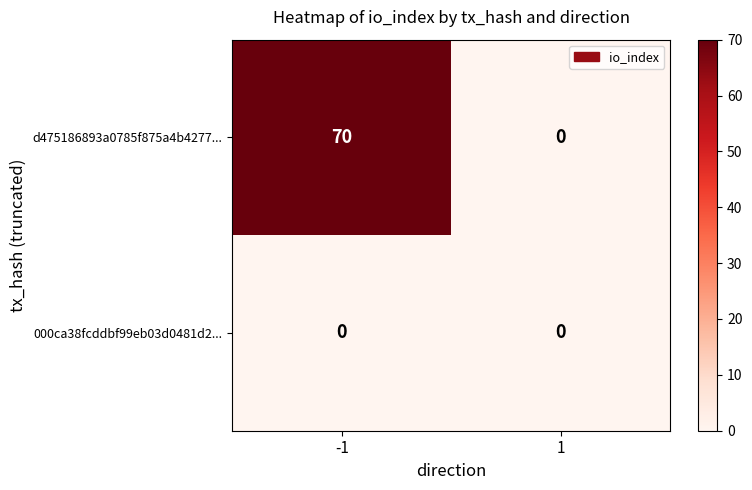

List the series in order of their overall mean, lowest first.

000ca38fcddbf99eb03d0481d2..., d475186893a0785f875a4b4277...